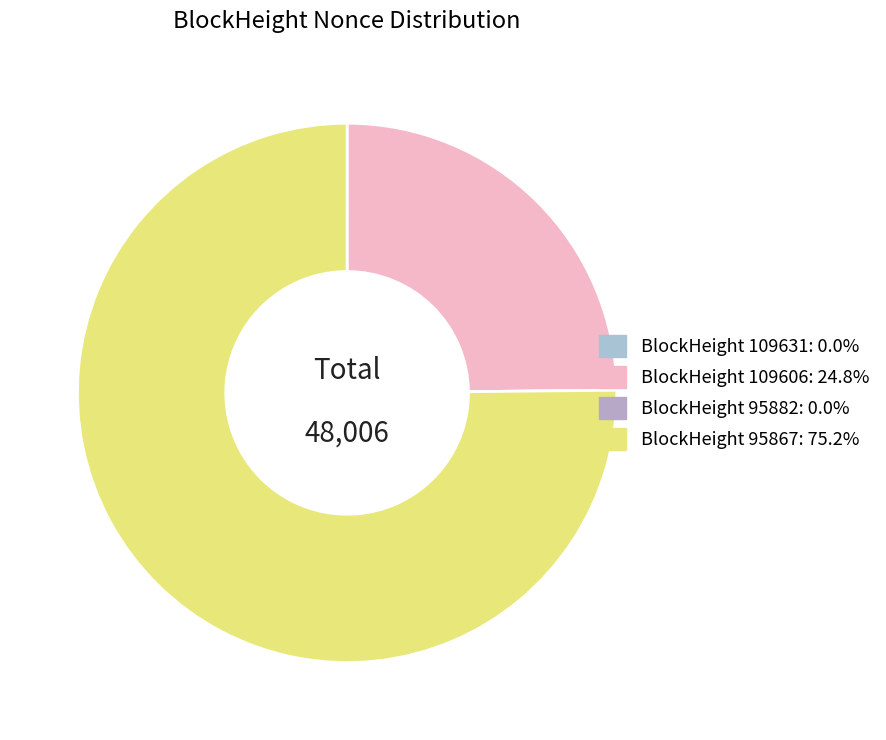

To the nearest percent, what is the difference between the largest and smallest slice percentages?

75%